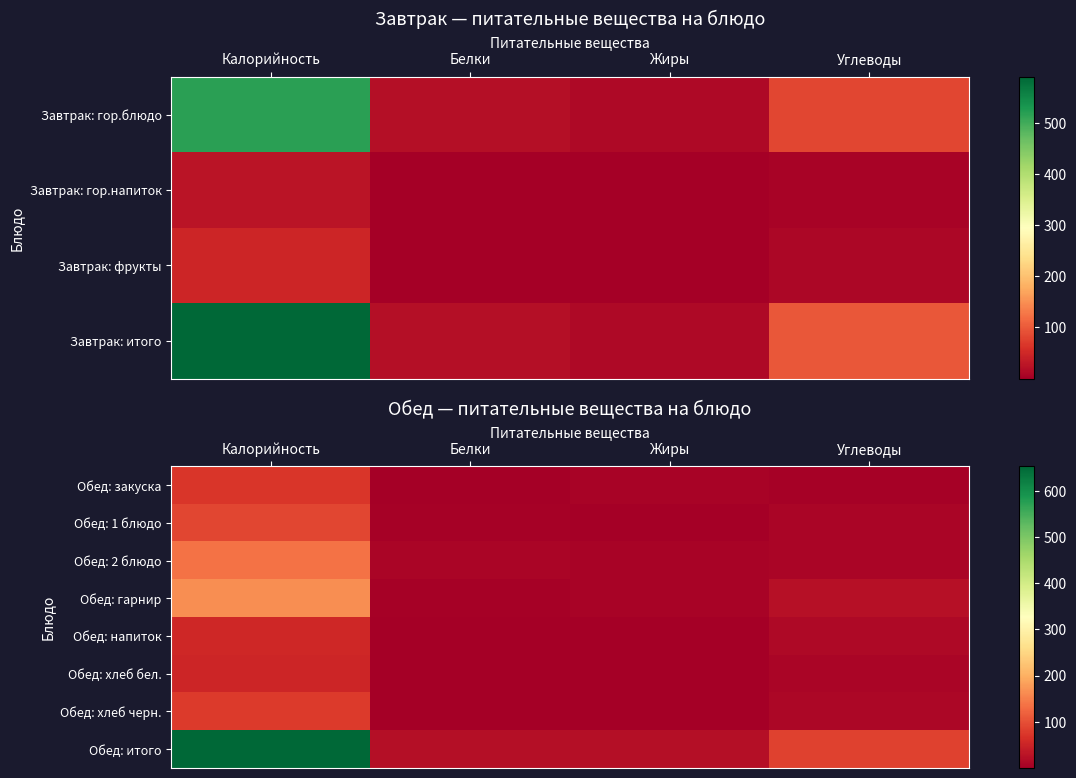

At how many categories does at least one series exceed 6?

4